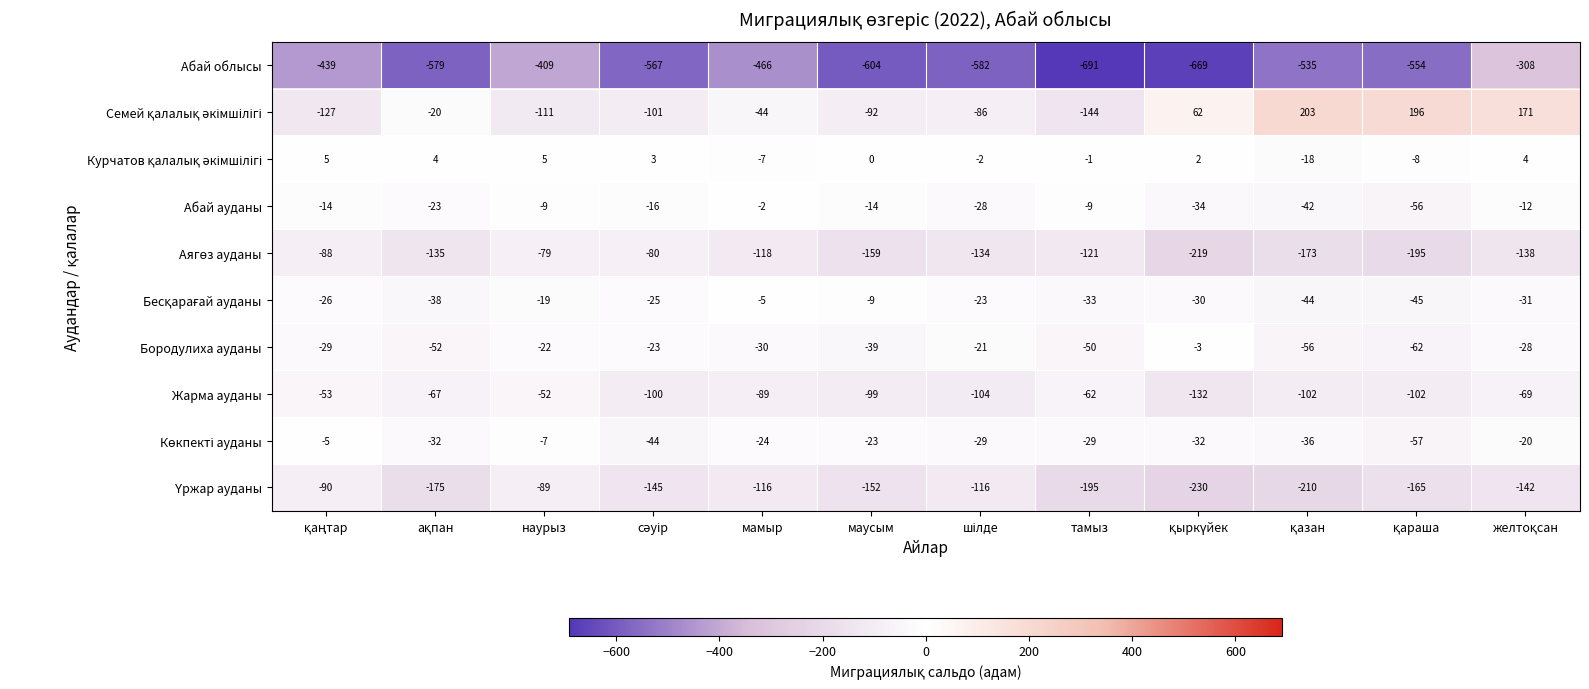

Which label corresponds to the smallest value in the chart?

тамыз